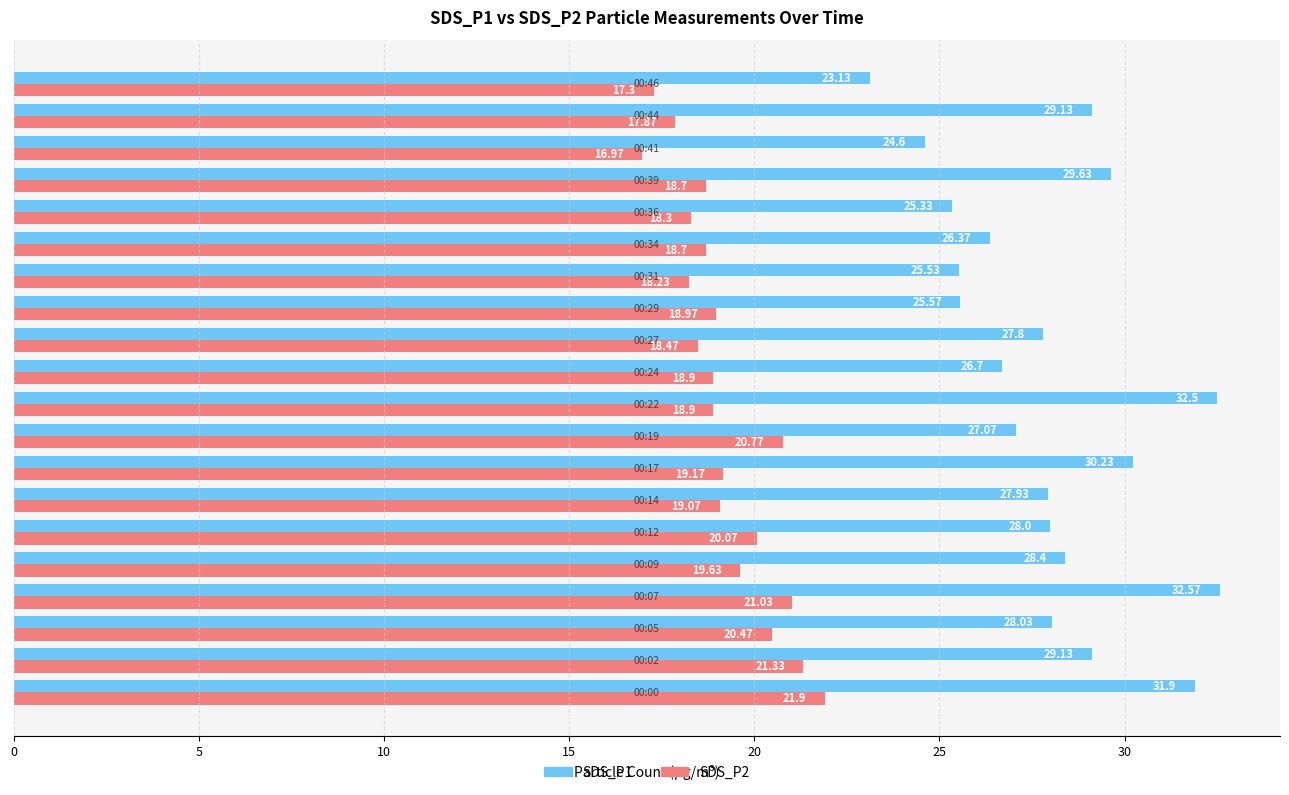

Which series has the largest range (max minus min)?

SDS_P1